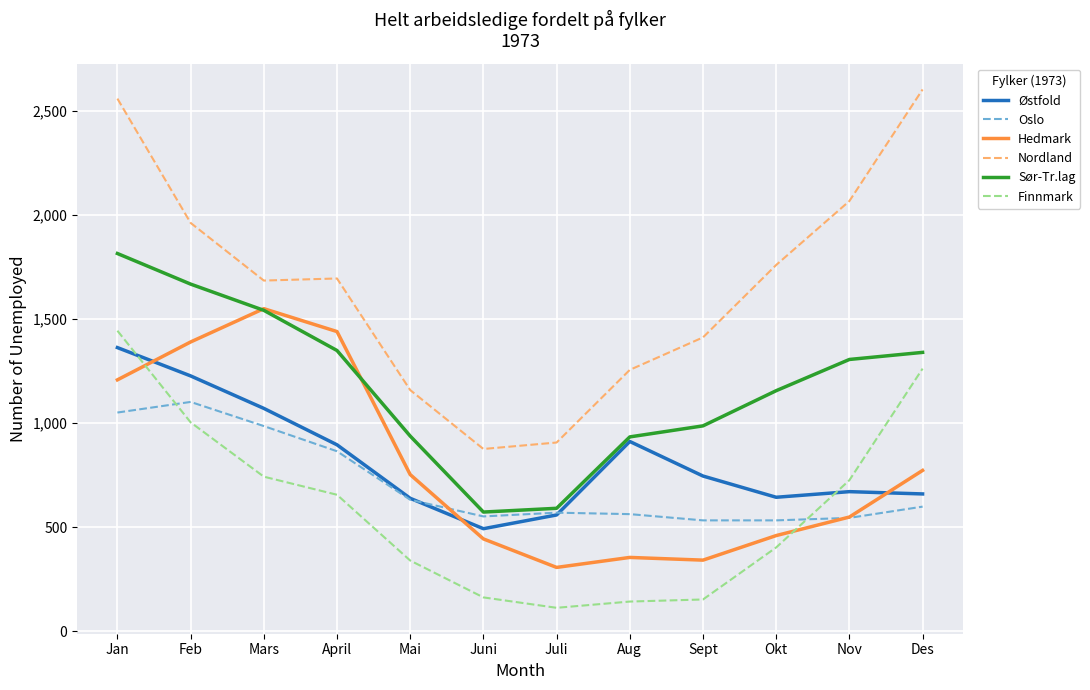

What is the spread (max minus min) of values at Juni?

713